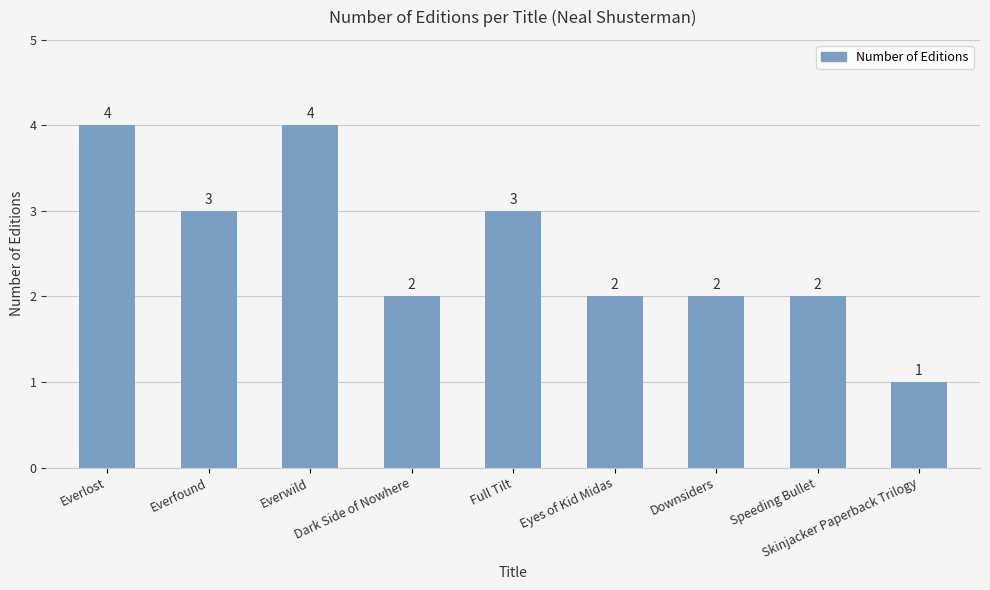

Reading left to right, what are all the values shown in this chart?

4	3	4	2	3	2	2	2	1